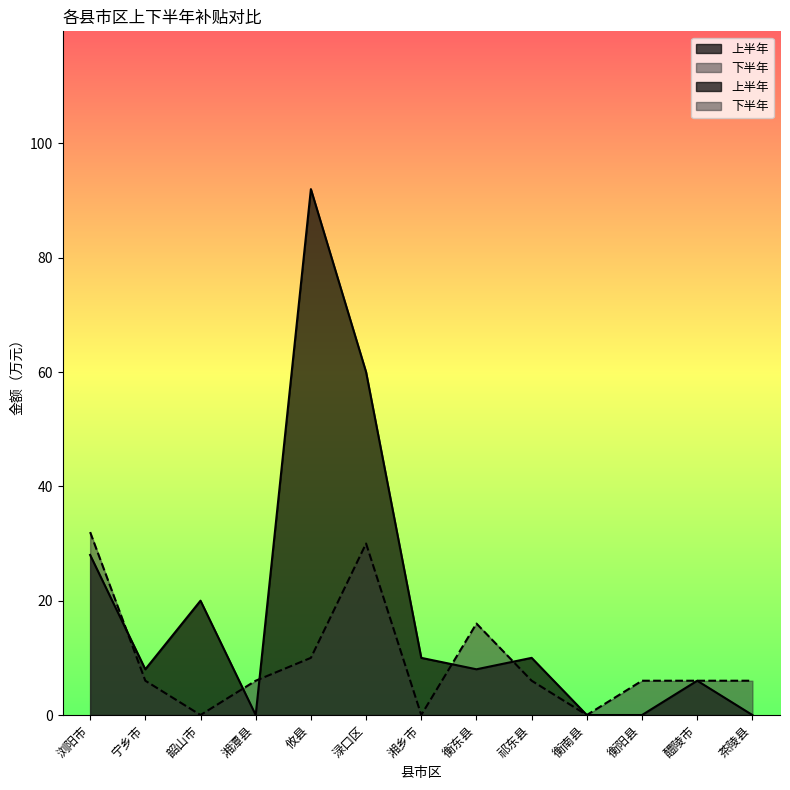

At which category does 下半年 reach its first local peak?

渌口区